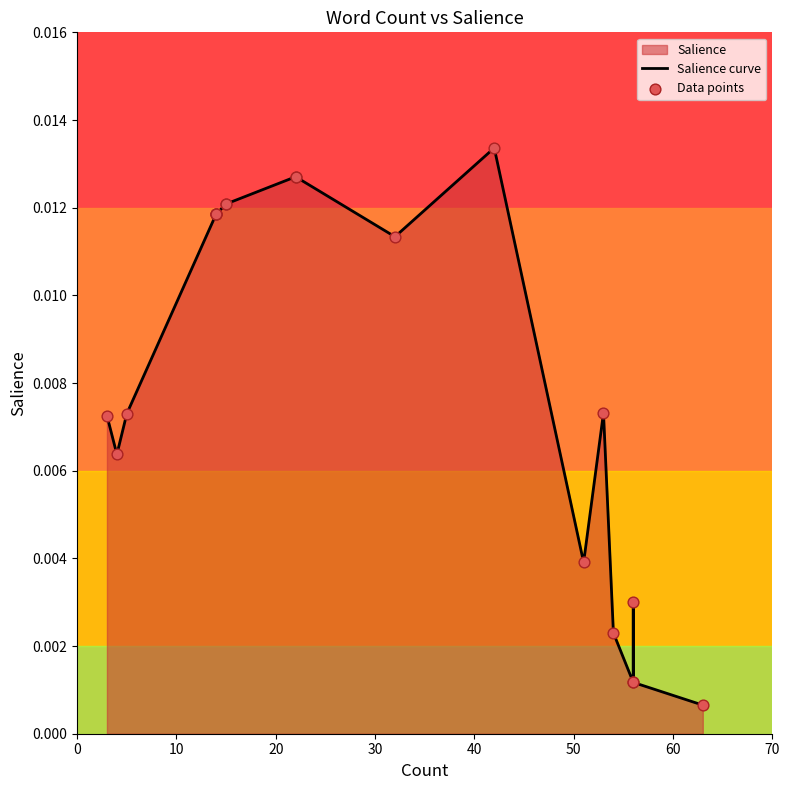

Which series contains the highest Y value?

Salience curve